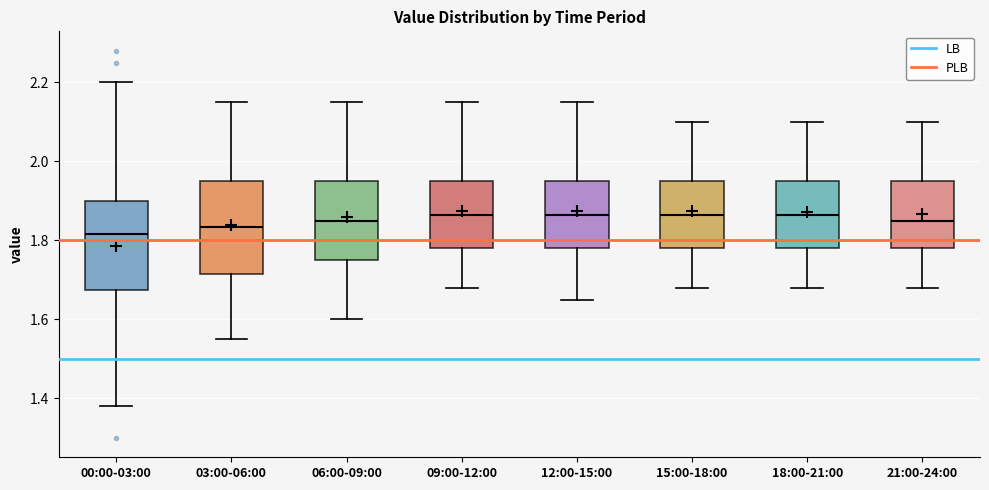

Reading left to right, transcribe this box plot: for each box, give where its median line is, the range the box spans, and where its two whiskers end, as read against the y-axis. The values are not printed on the chart, so give them approximately, as read against the axis.

00:00-03:00: median 1.82, box 1.68 to 1.90, whiskers 1.38 to 2.20
03:00-06:00: median 1.84, box 1.72 to 1.96, whiskers 1.56 to 2.16
06:00-09:00: median 1.86, box 1.76 to 1.96, whiskers 1.60 to 2.16
09:00-12:00: median 1.86, box 1.78 to 1.96, whiskers 1.68 to 2.16
12:00-15:00: median 1.86, box 1.78 to 1.96, whiskers 1.66 to 2.16
15:00-18:00: median 1.86, box 1.78 to 1.96, whiskers 1.68 to 2.10
18:00-21:00: median 1.86, box 1.78 to 1.96, whiskers 1.68 to 2.10
21:00-24:00: median 1.86, box 1.78 to 1.96, whiskers 1.68 to 2.10